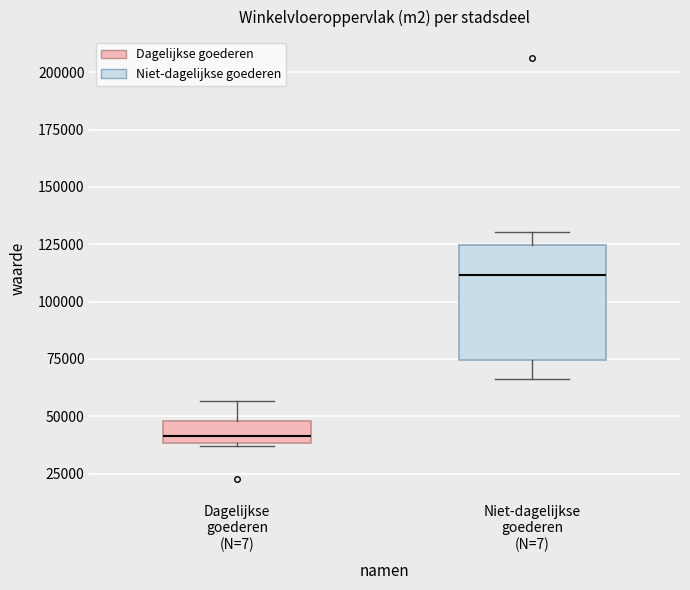

Which box has the highest median line?

Niet-dagelijkse goederen (N=7)